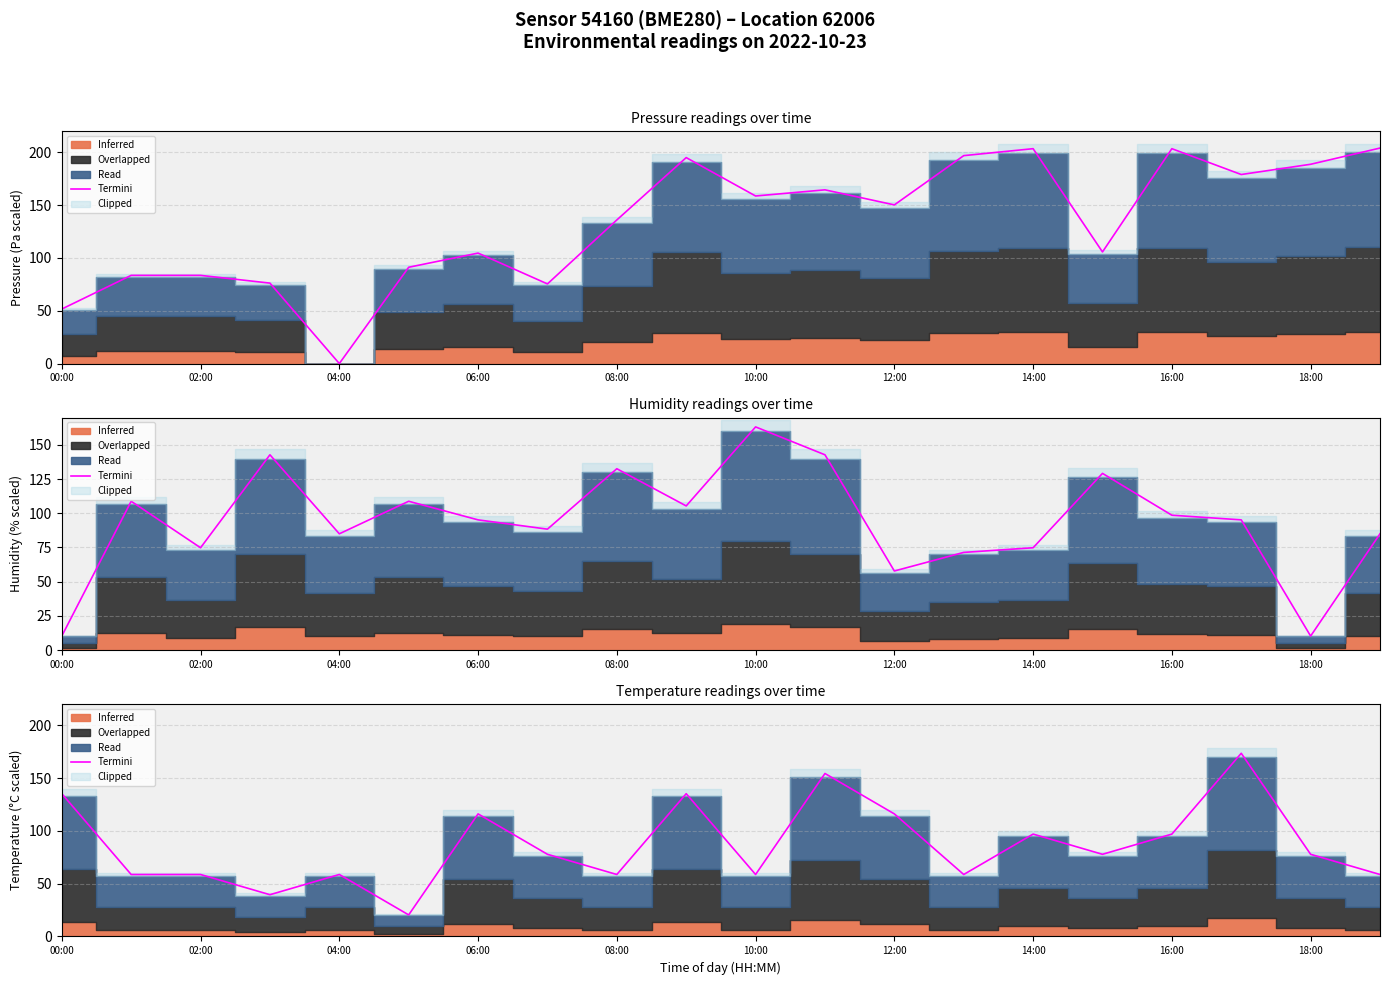

What is the ratio of the value at 06:00 to the value at 16:00?

1.2